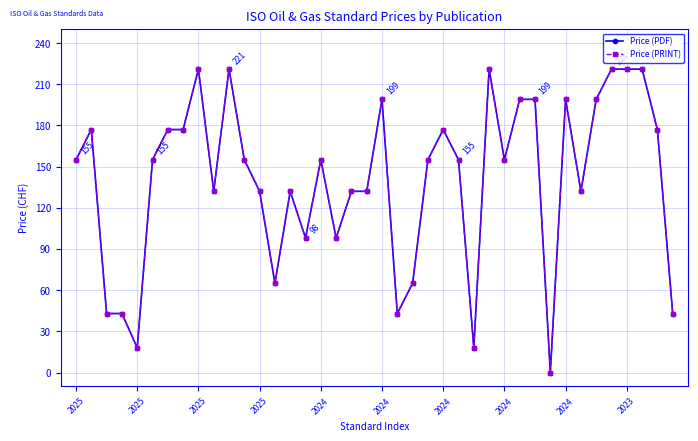

Does the chart have visible grid lines?

Yes